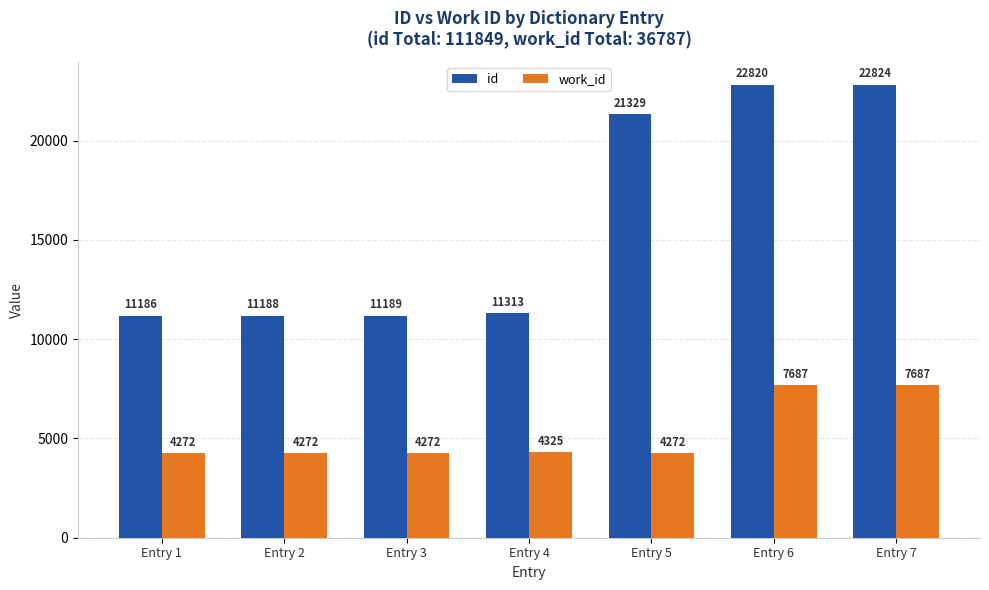

At which label does id reach its peak?

Entry 7